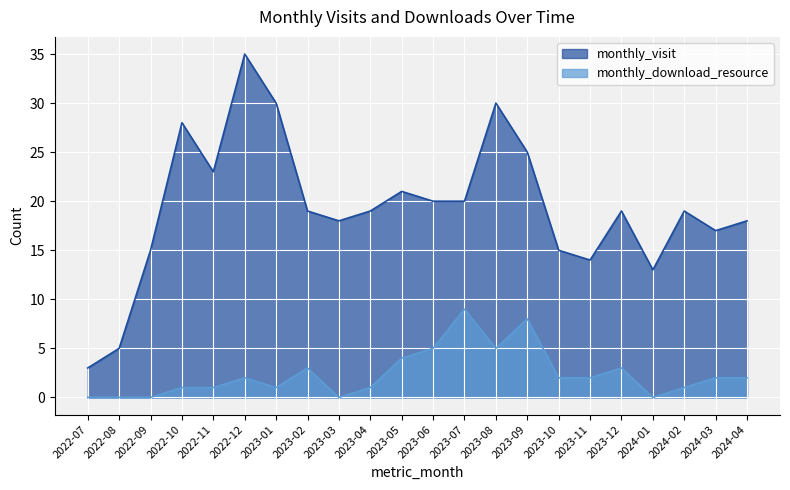

What is the label of the 19th point from the left?

2024-01